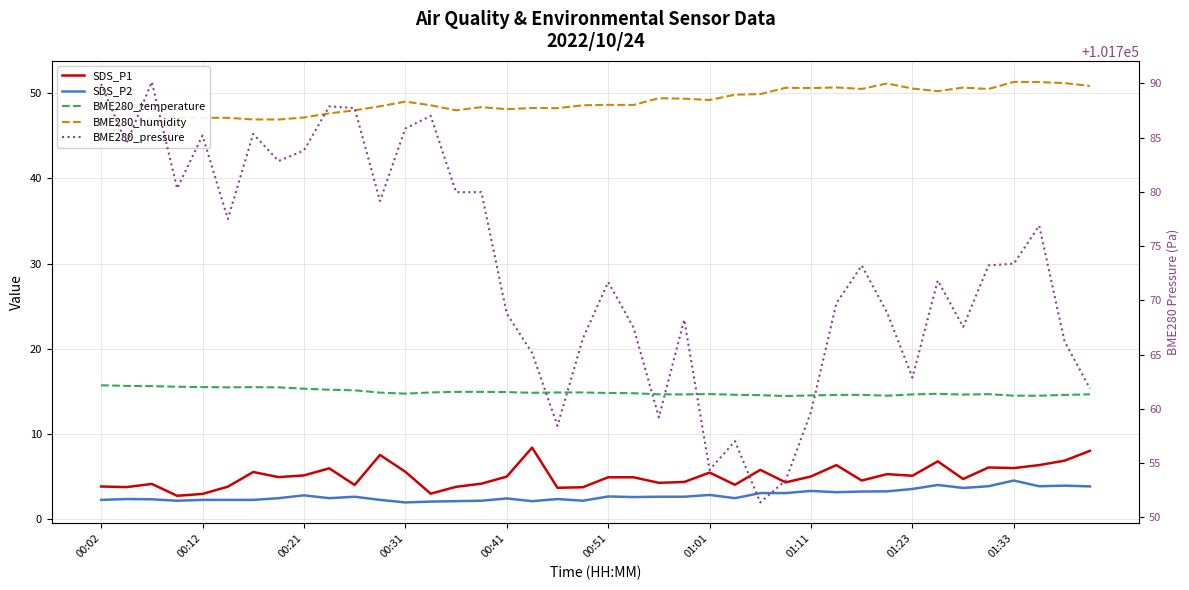

At how many categories does at least one series exceed 77853?

40